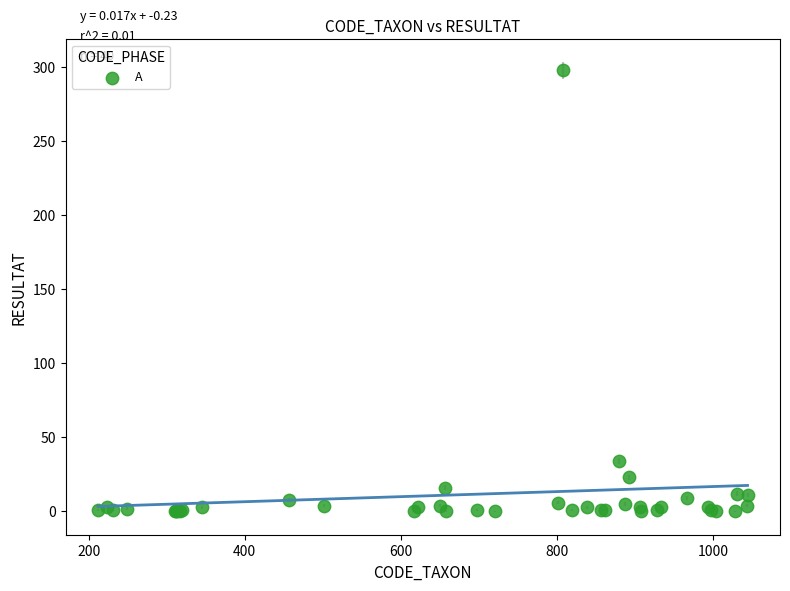

What Y value in the scatter plot is closest to 149?

34